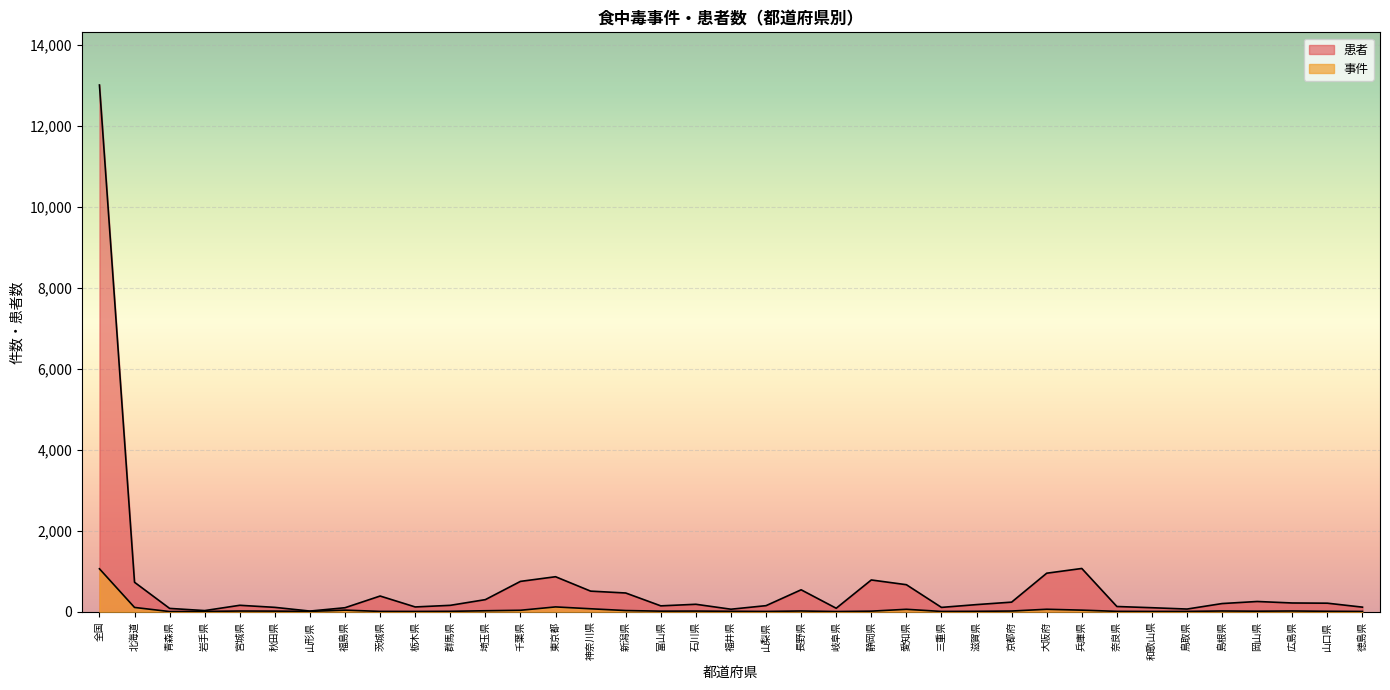

How many interior local peaks does the 患者 series have?

8